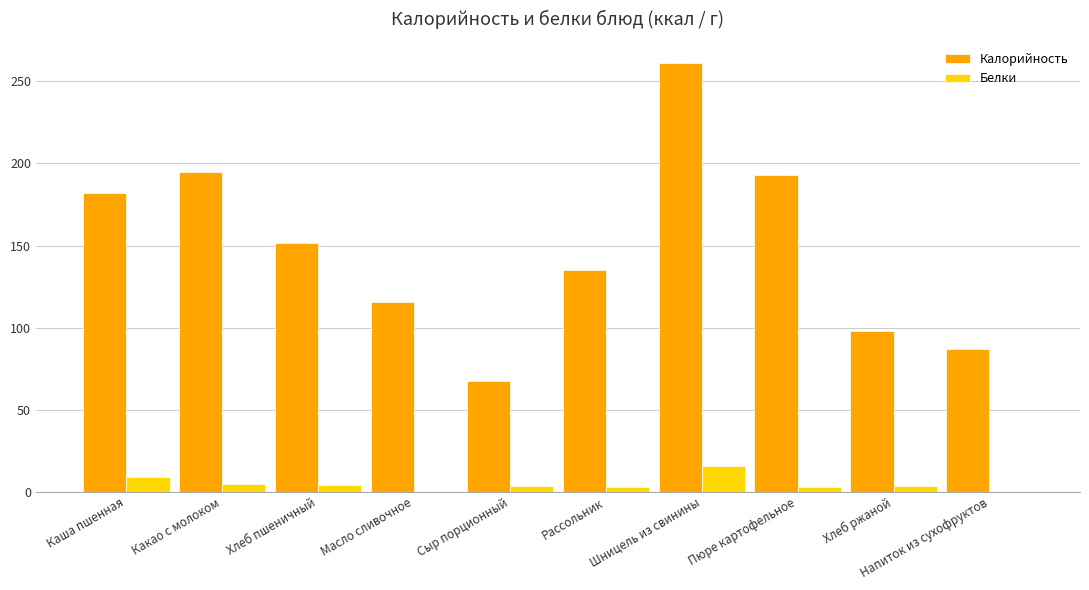

Are the bars horizontal?

No